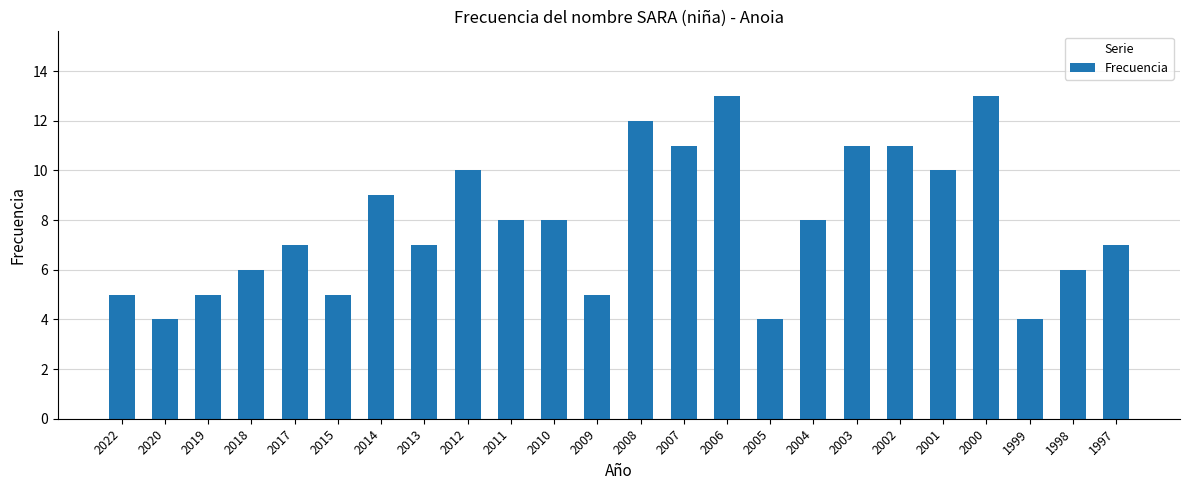

What is the value of the 11th bar from the left?

8